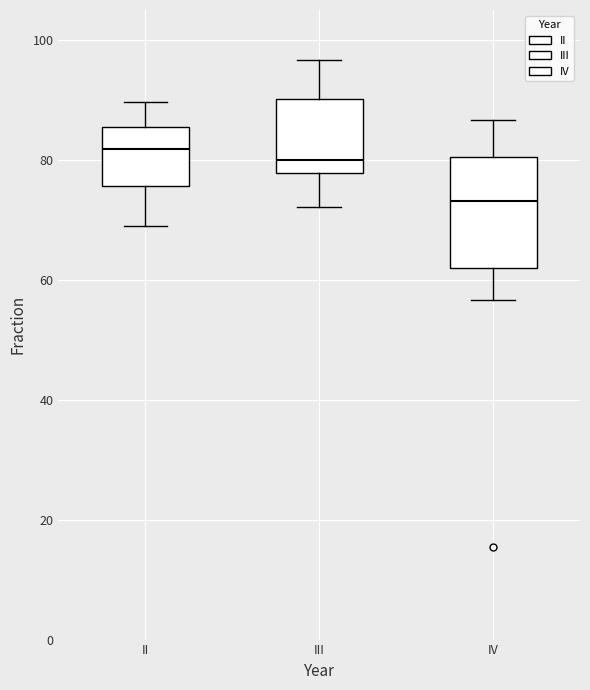

Reading left to right, transcribe this box plot: for each box, give where its median line is, the range the box spans, and where its two whiskers end, as read against the y-axis. The values are not printed on the chart, so give them approximately, as read against the axis.

II: median 82, box 76 to 86, whiskers 68 to 90
III: median 80, box 78 to 90, whiskers 72 to 96
IV: median 74, box 62 to 80, whiskers 56 to 86